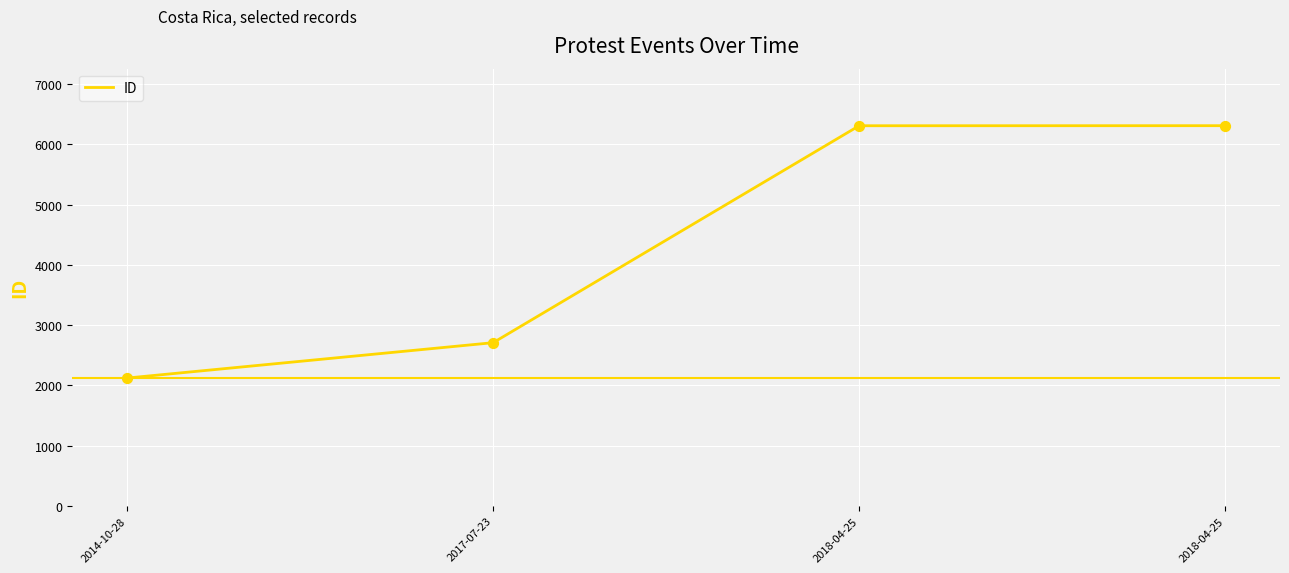

What is the change in value from 2014-10-28 to 2018-04-25?

+4189